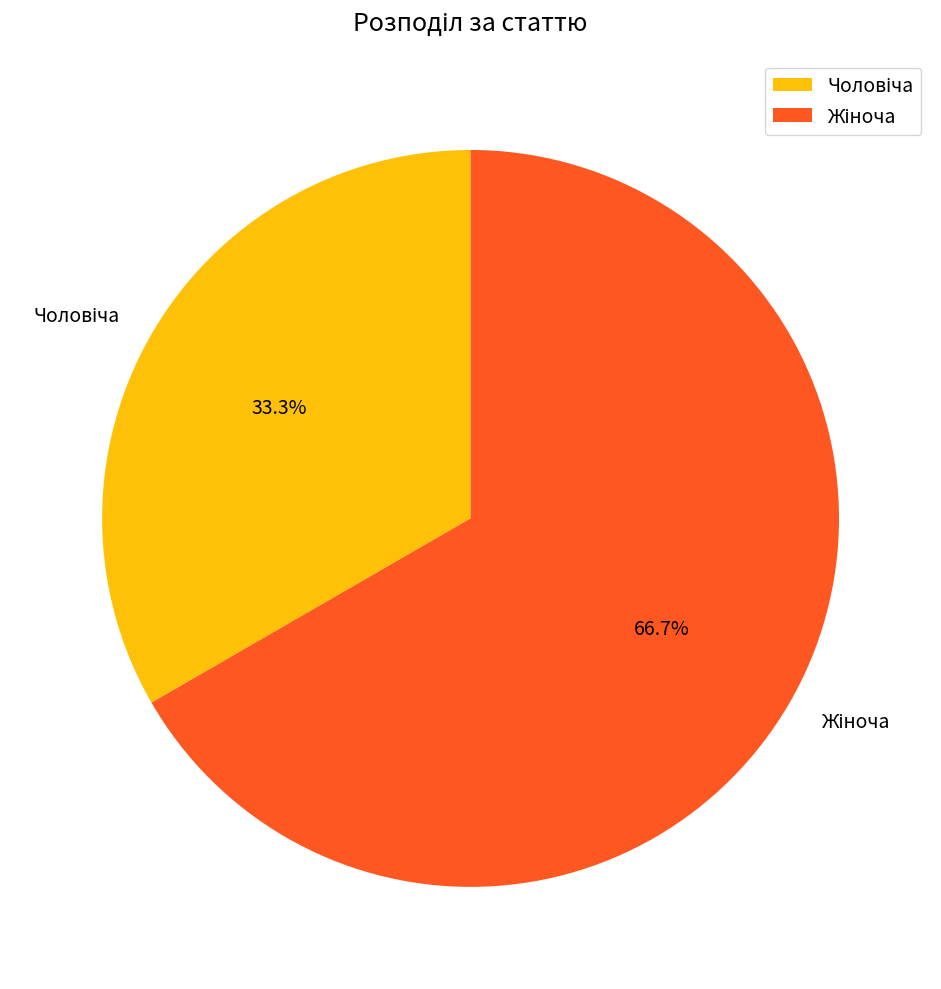

Is there a majority slice in this chart?

Yes